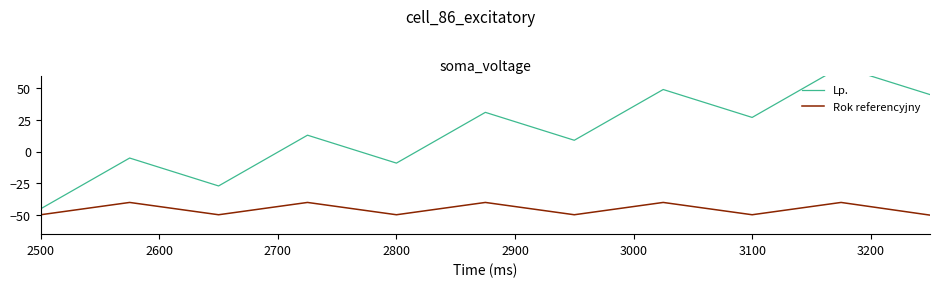

What are all the series names shown in the legend?

Lp., Rok referencyjny